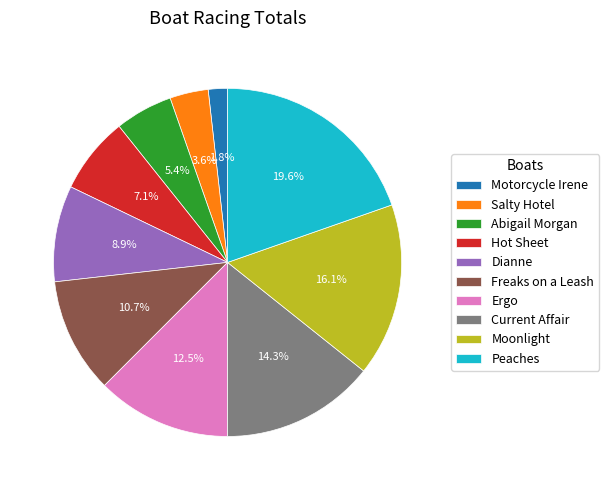

True or false: Dianne accounts for 2% of the total.

False